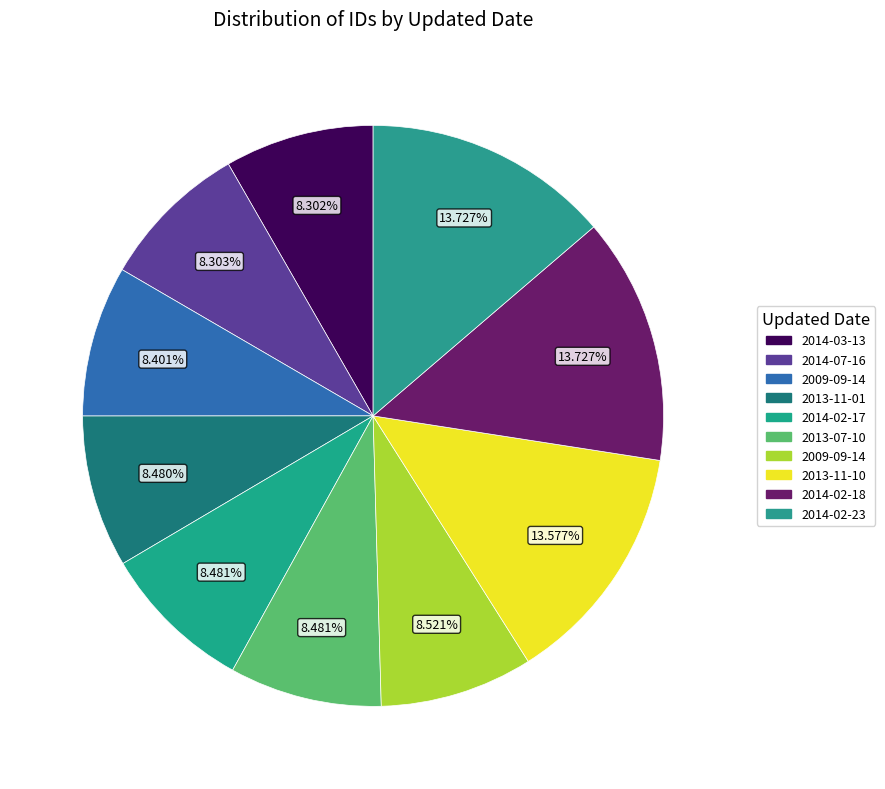

How many slices are in this pie chart?

10